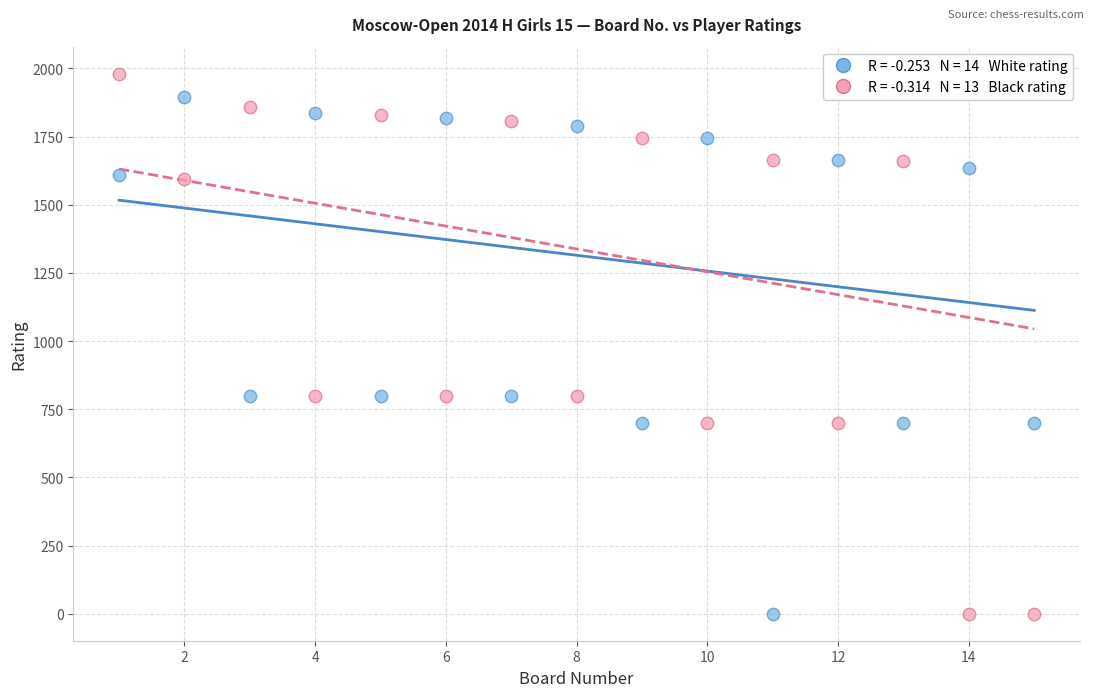

Across all data points, what is the range of X values (max minus min)?

14